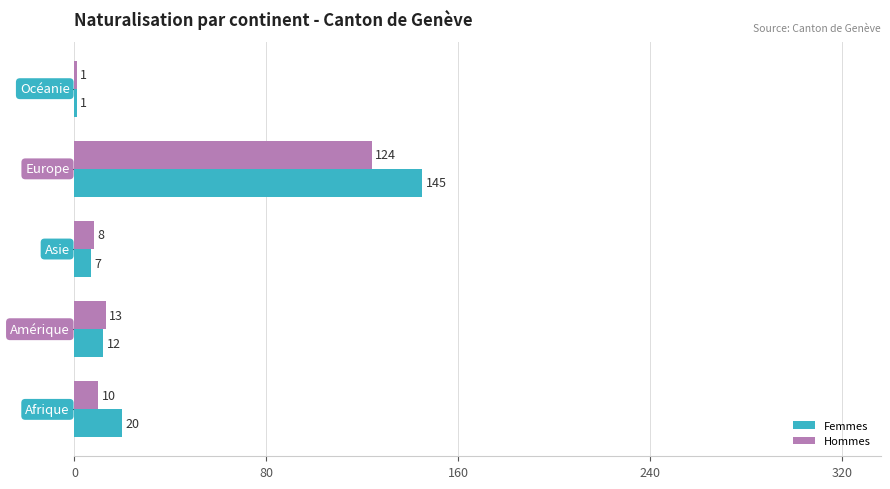

What are all the series names shown in the legend?

Femmes, Hommes